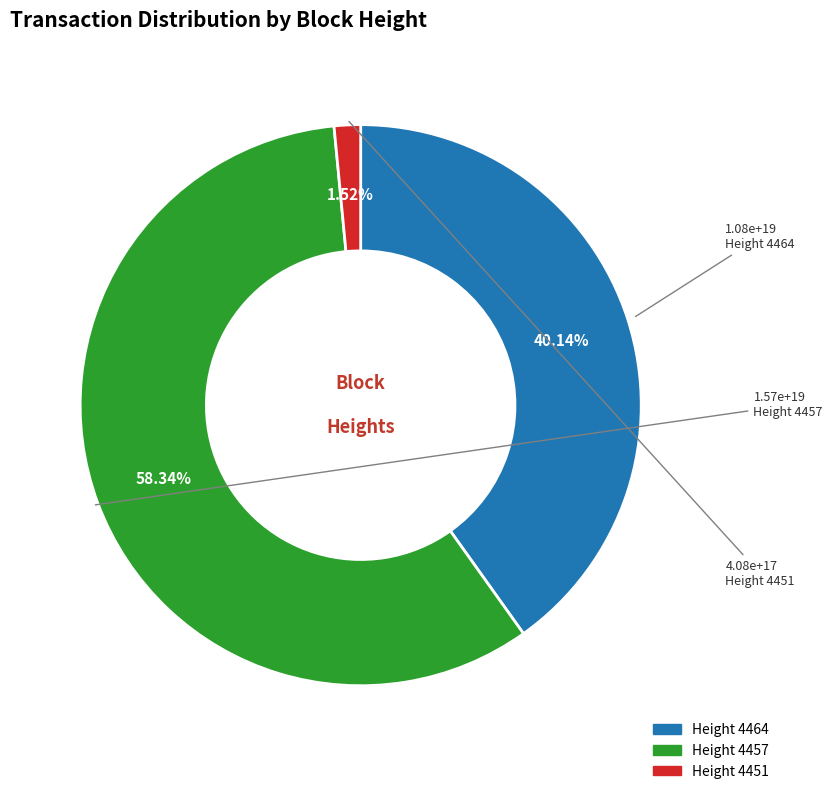

How many segments does this pie chart have?

3